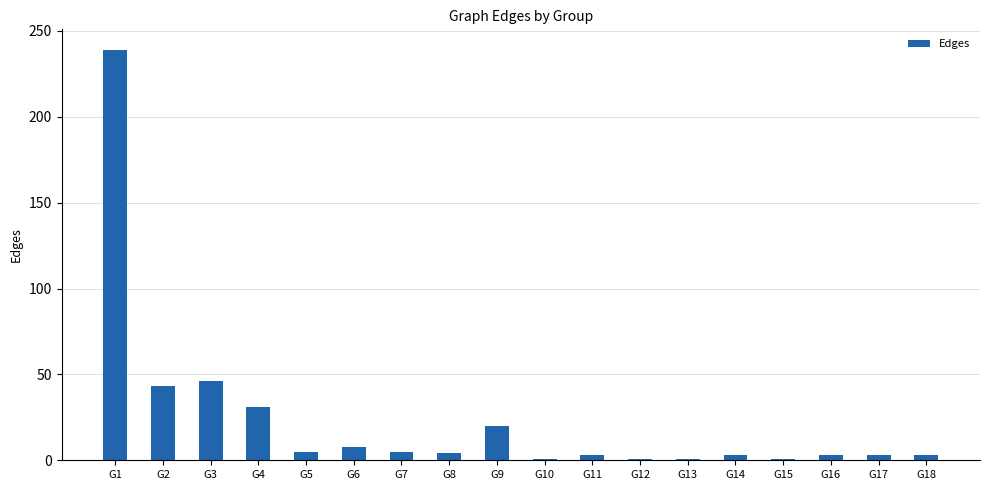

What is the maximum value shown in the chart?

239